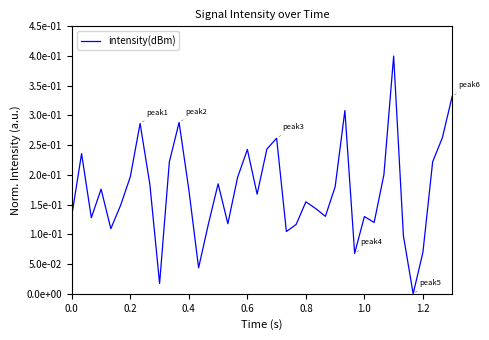

What is the label of the 31st point from the left?

1.0